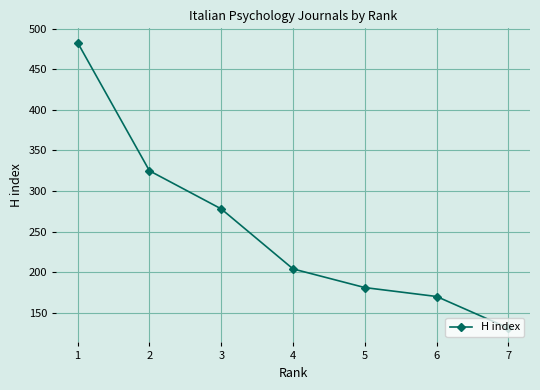

What is the minimum value shown in the chart?

131